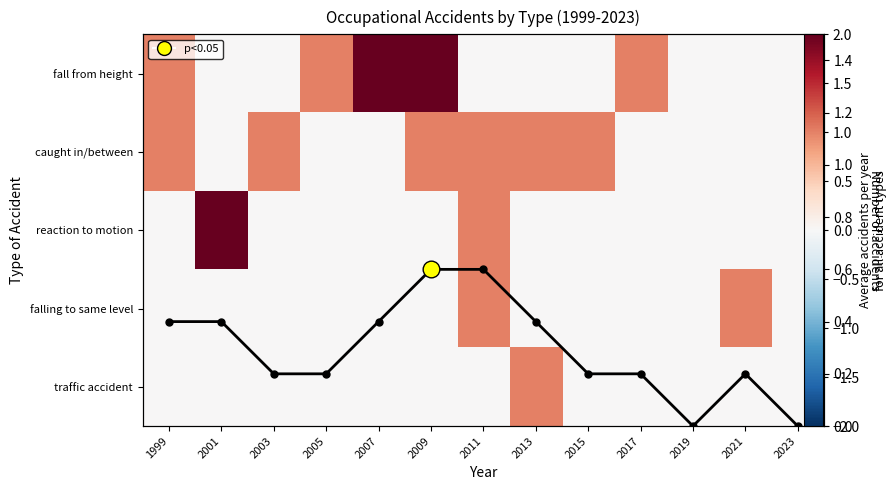

Is it true that caught in/between equals 0.5 at 2023?

False